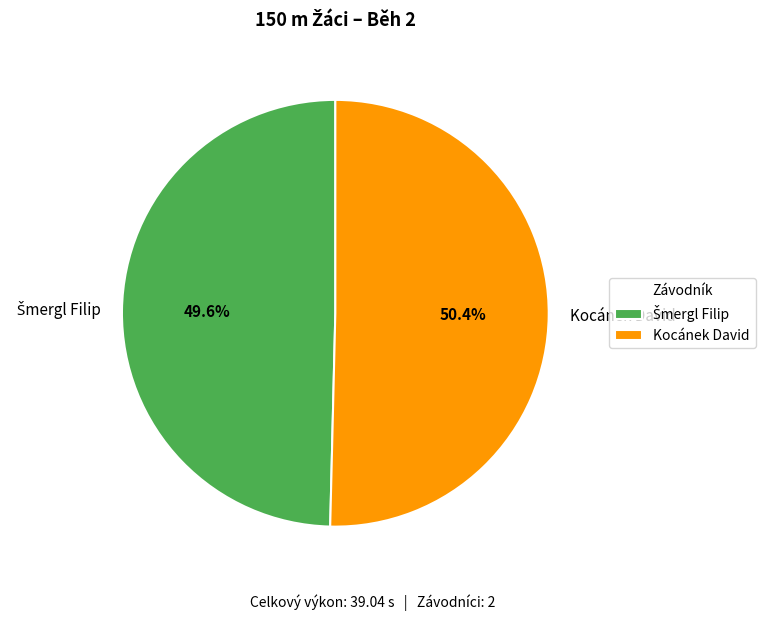

What is the largest slice in the pie chart?

Kocánek David